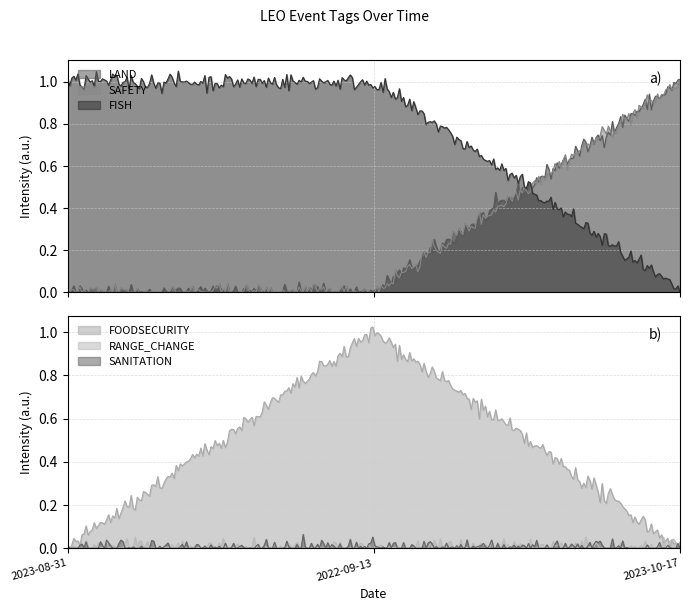

Between 2023-08-31 and 2022-09-13, which series saw the biggest shift?

FOODSECURITY